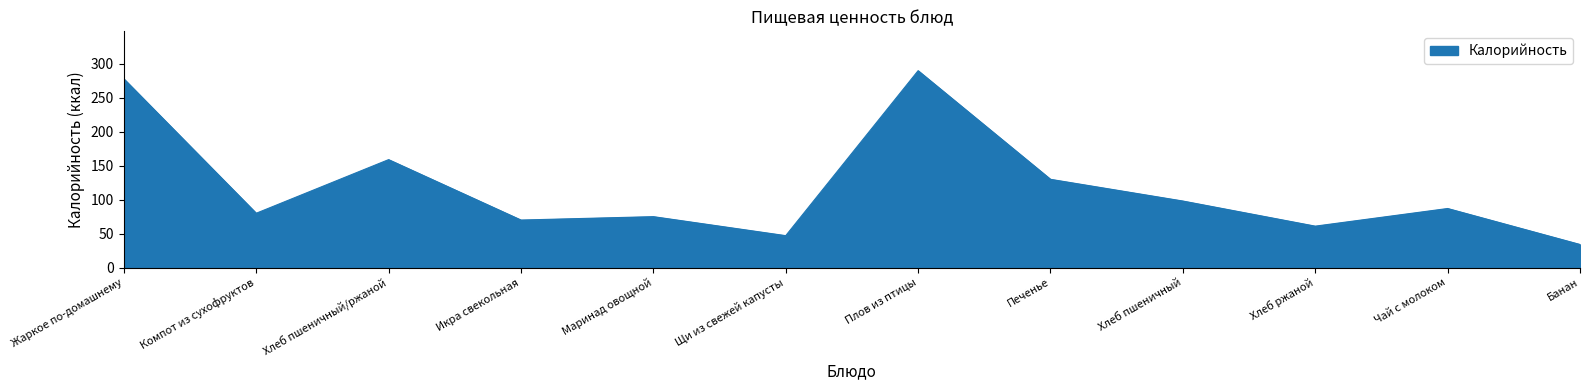

Which category has the lowest value across all series?

Банан